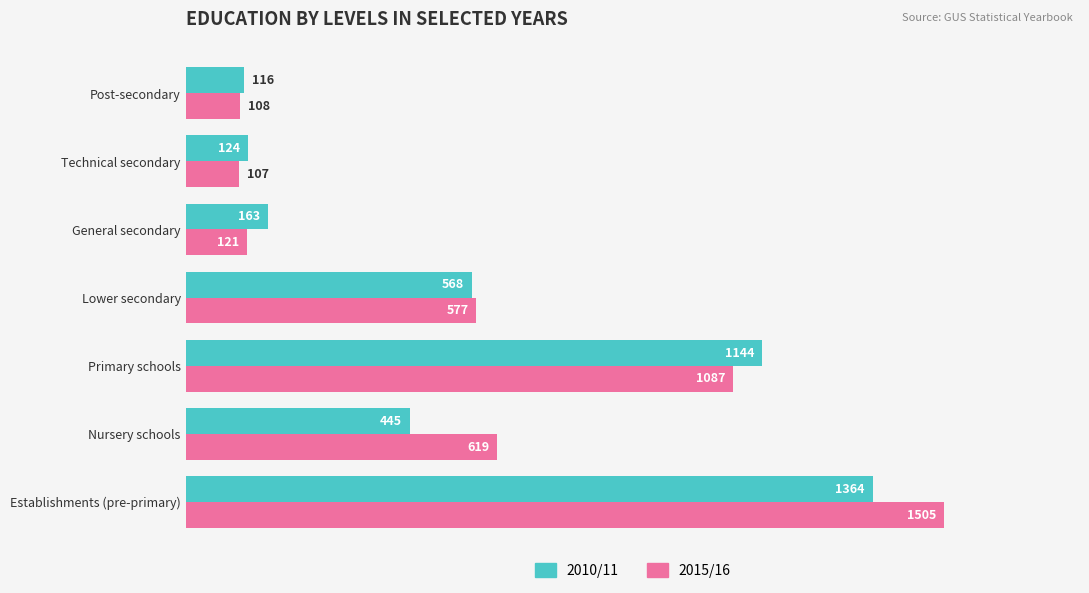

Is it true that 2010/11 equals 221 at Lower secondary?

False